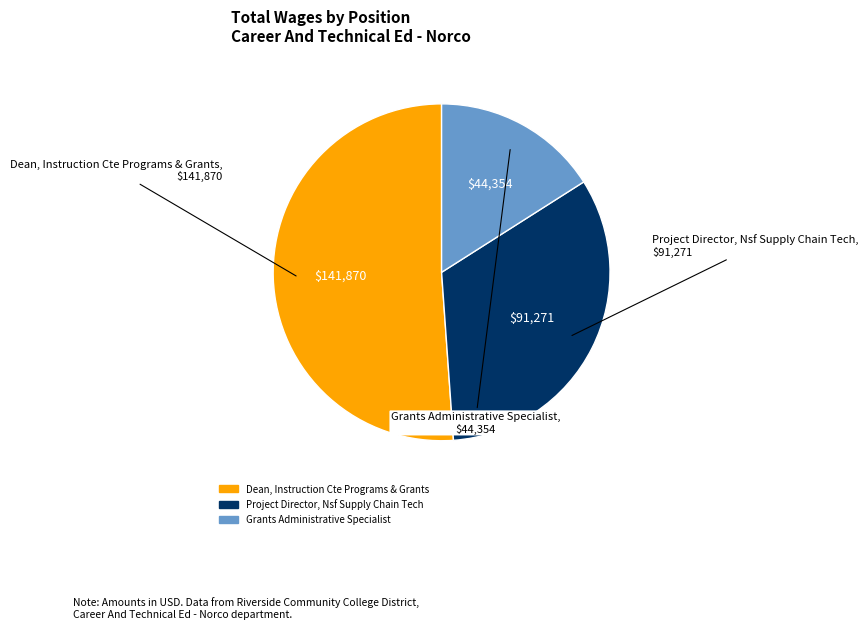

Which slice is the smallest?

Grants Administrative Specialist